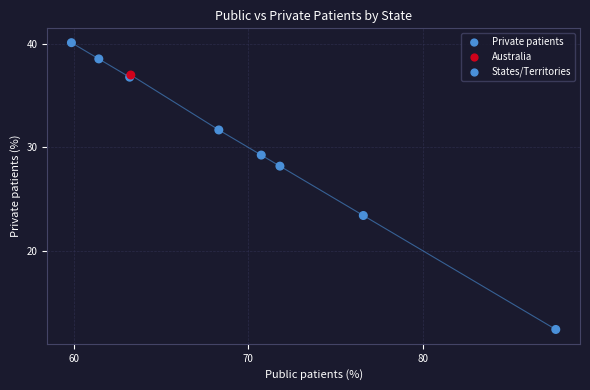

What Y value in the scatter plot is closest to 26?

28.2